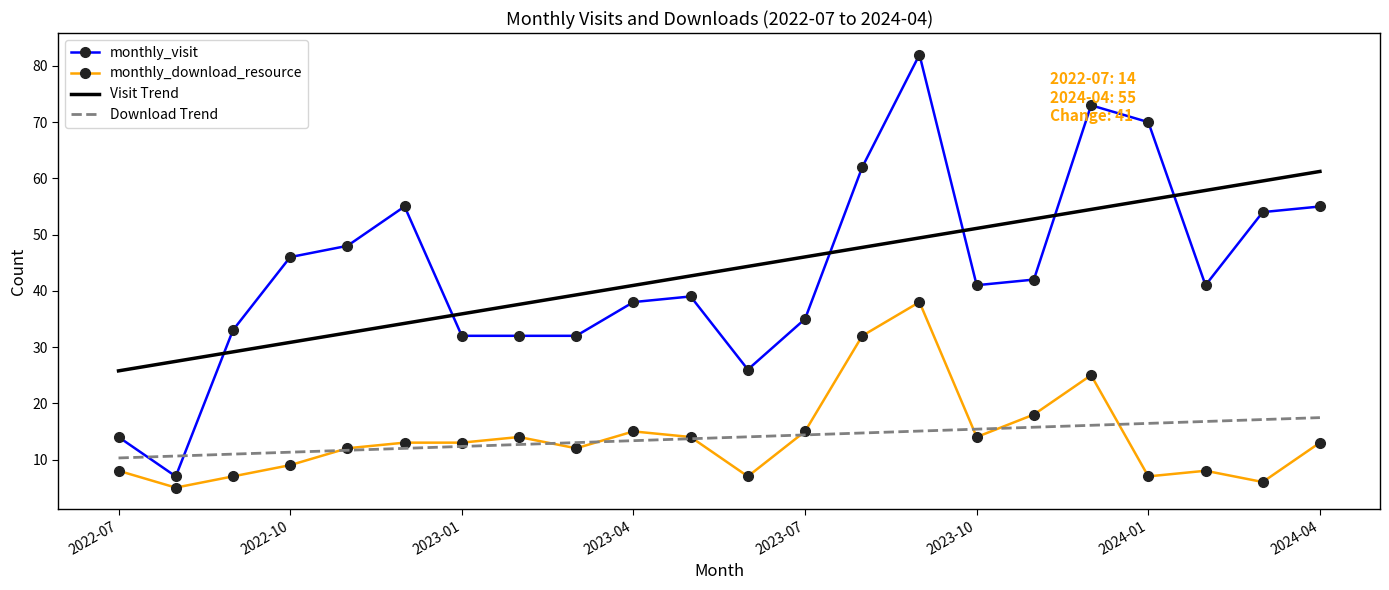

What is the minimum value for Visit Trend?

25.8